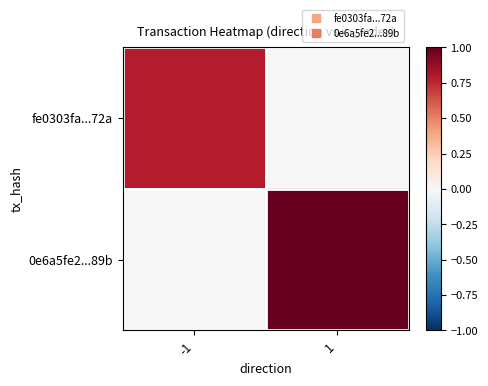

Which series has the widest spread of values?

0e6a5fe2...89b